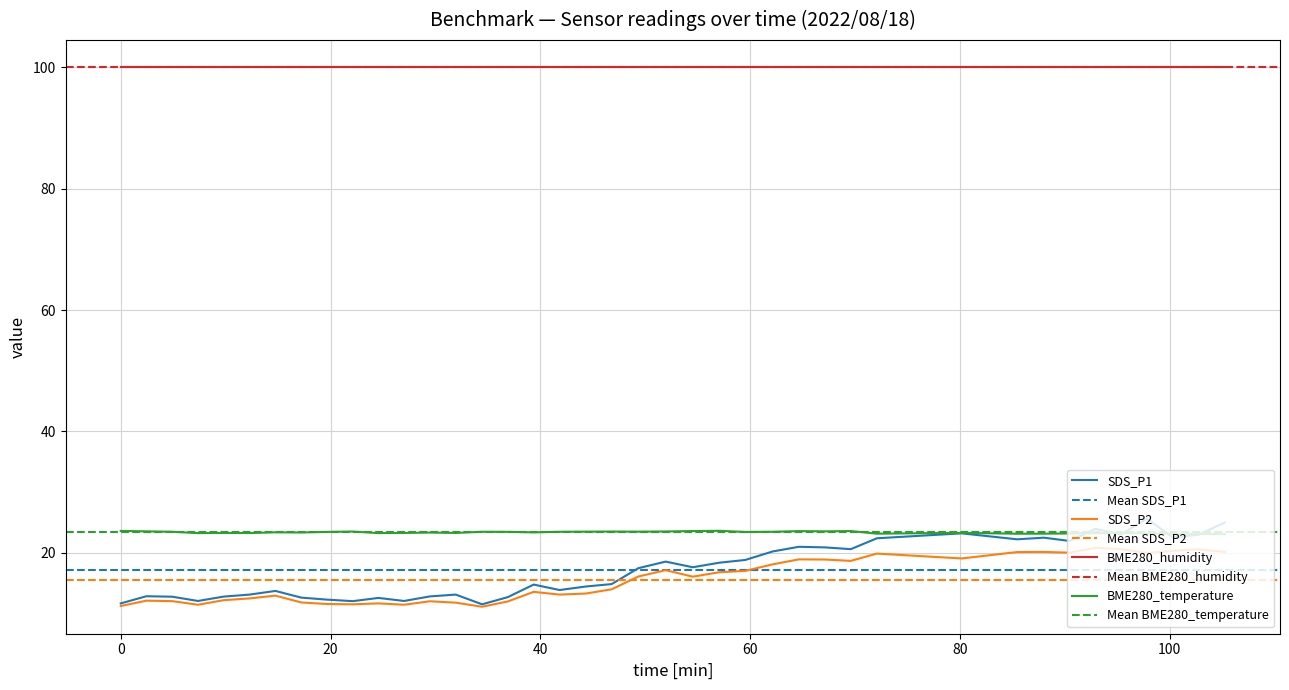

How many data points does each series have?

40